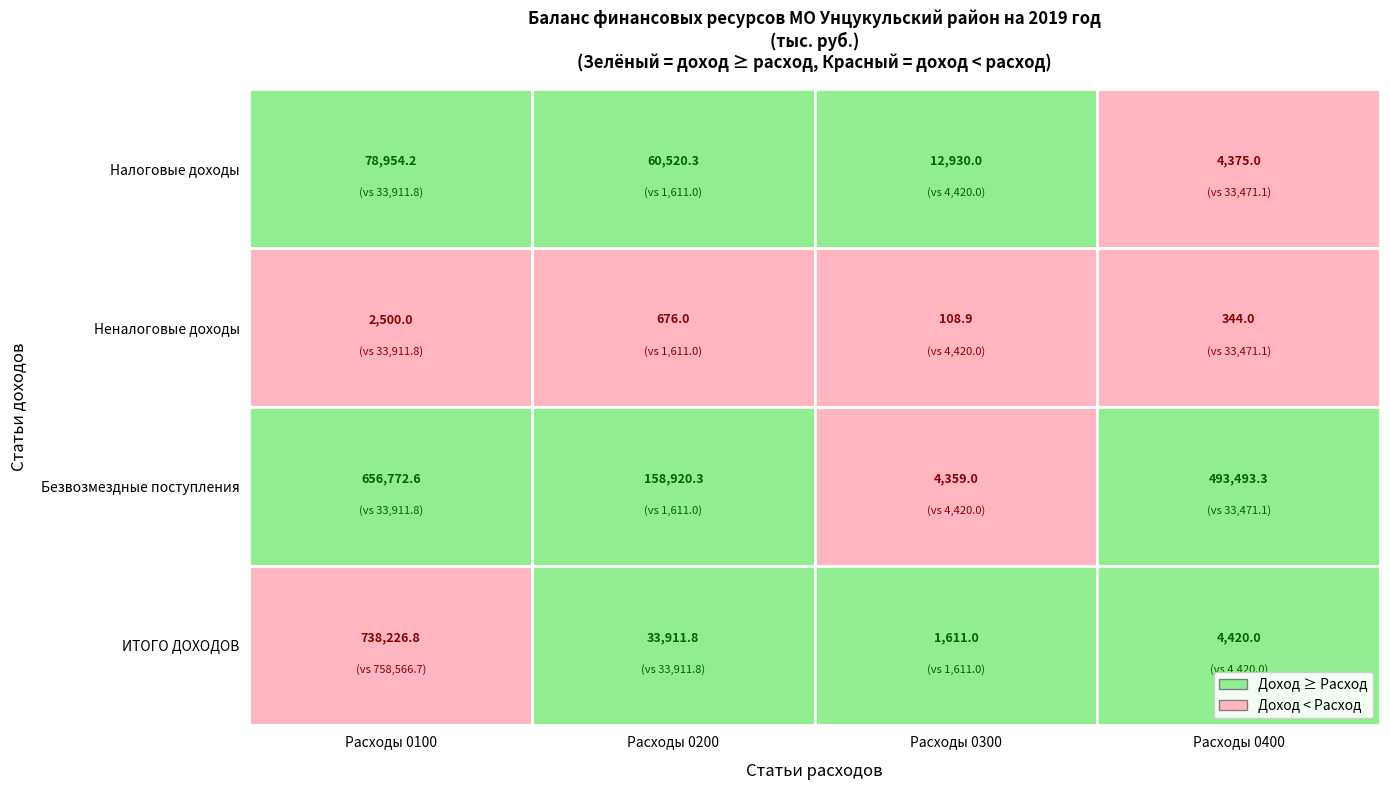

The value of УСНО at 3 is 2610.7. True or false?

False